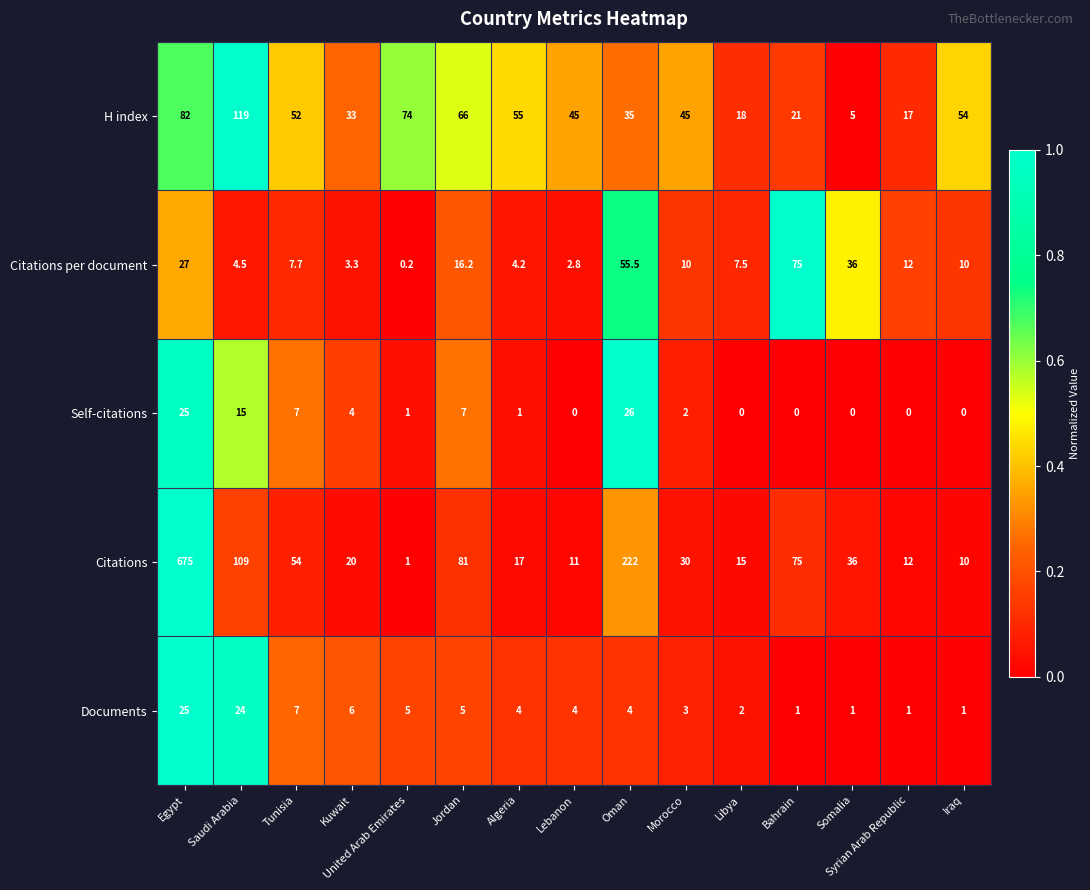

Is the value of Self-citations at Syrian Arab Republic greater than the value of H index at Iraq?

No